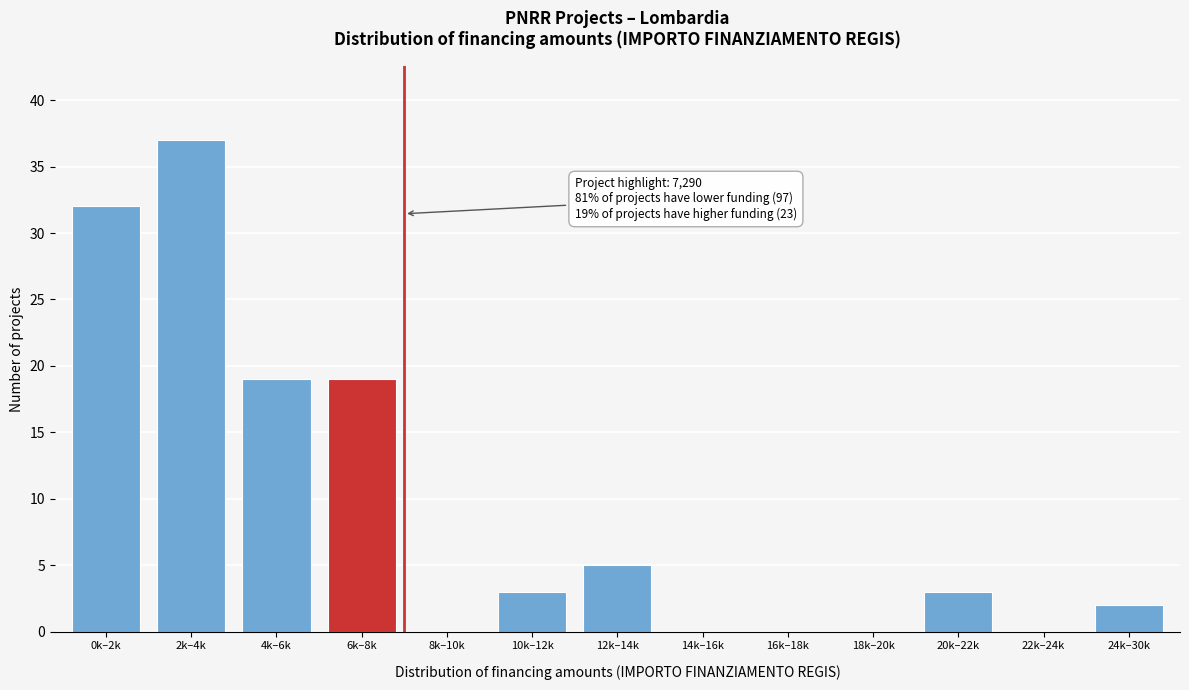

Reading left to right, list all the values displayed in this chart.

0k–2k=32	2k–4k=37	4k–6k=19	6k–8k=19	8k–10k=0	10k–12k=3	12k–14k=5	14k–16k=0	16k–18k=0	18k–20k=0	20k–22k=3	22k–24k=0	24k–30k=2